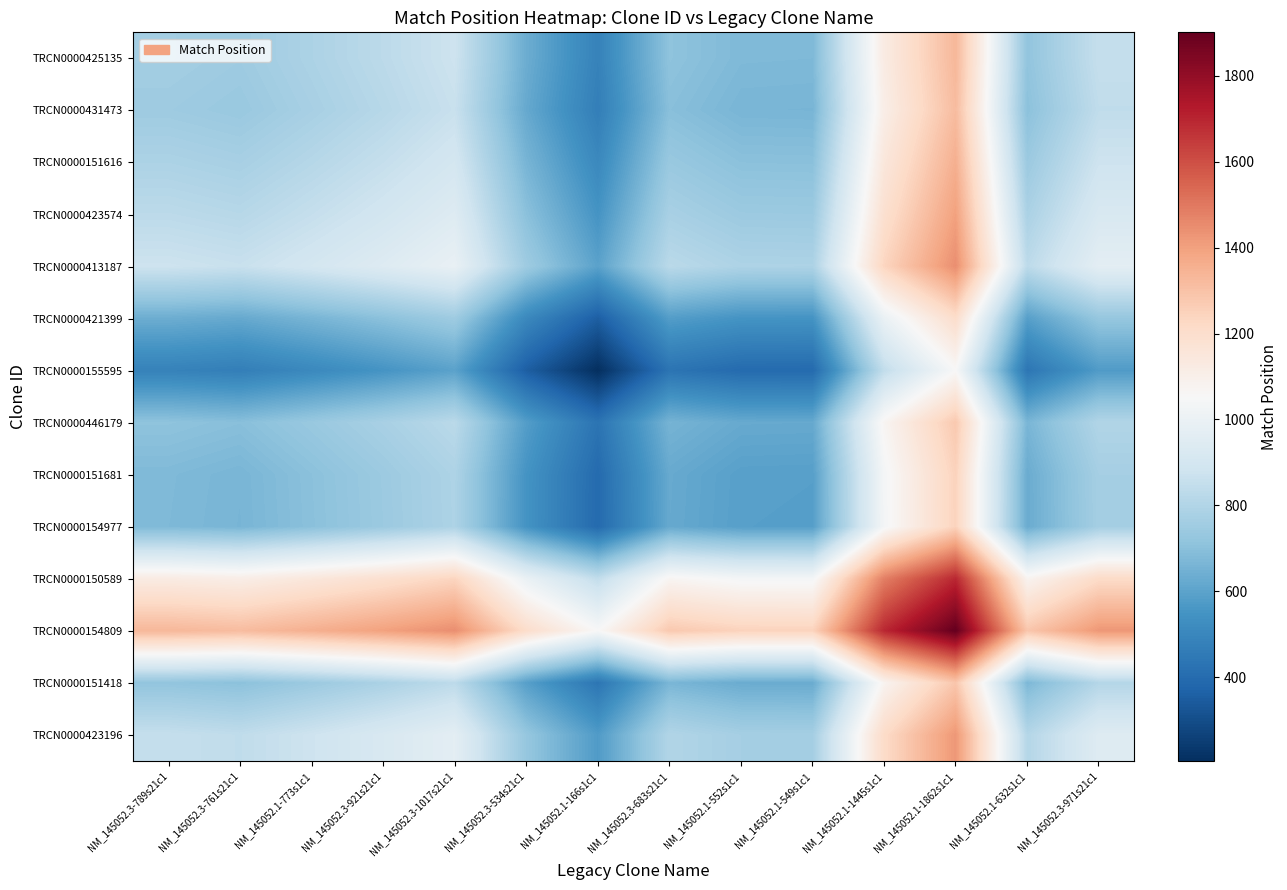

What is the maximum value shown in the chart?

1901.0